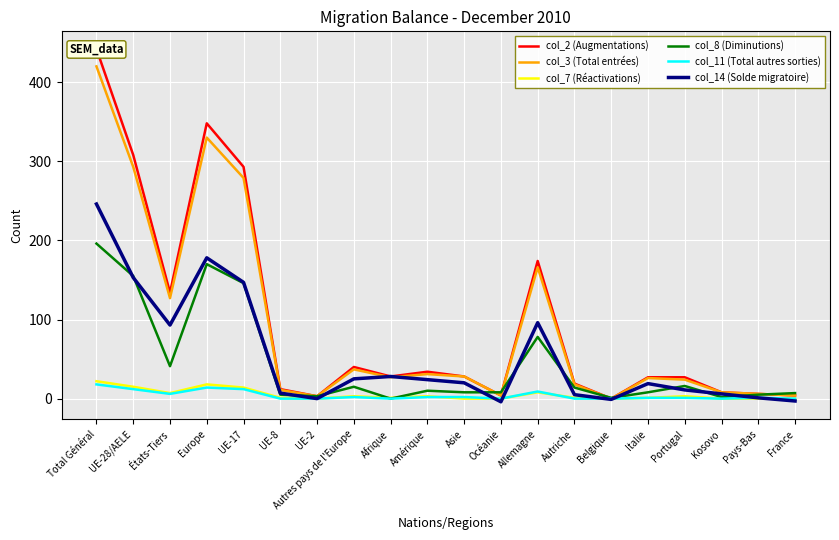

True or false: col_3 (Total entrées) and col_7 (Réactivations) cross at least once.

False